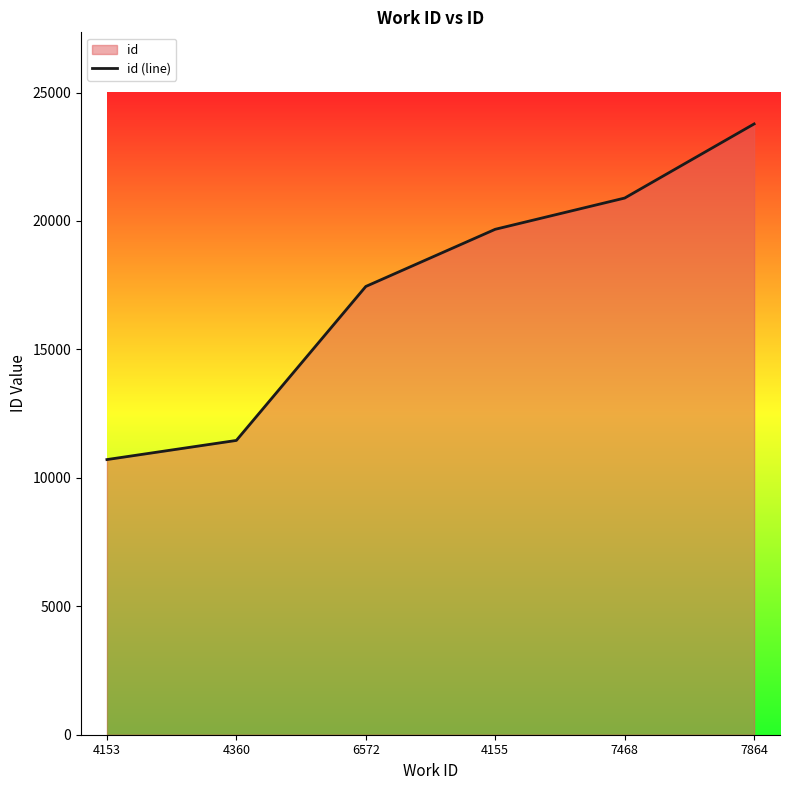

At which label is the value closest to 17245?

6572